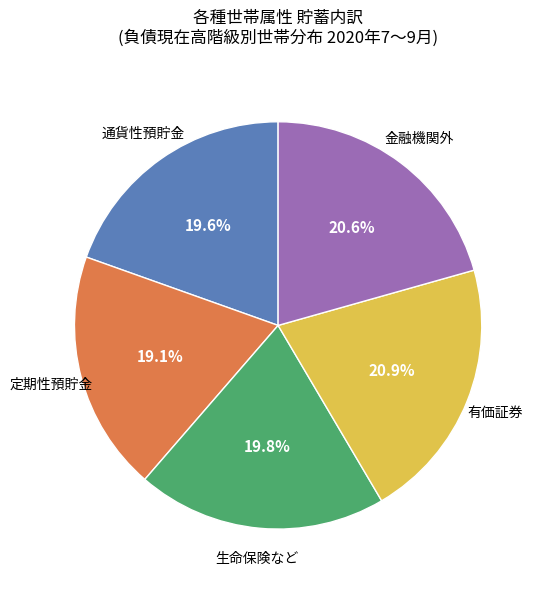

Does any single category account for the majority?

No